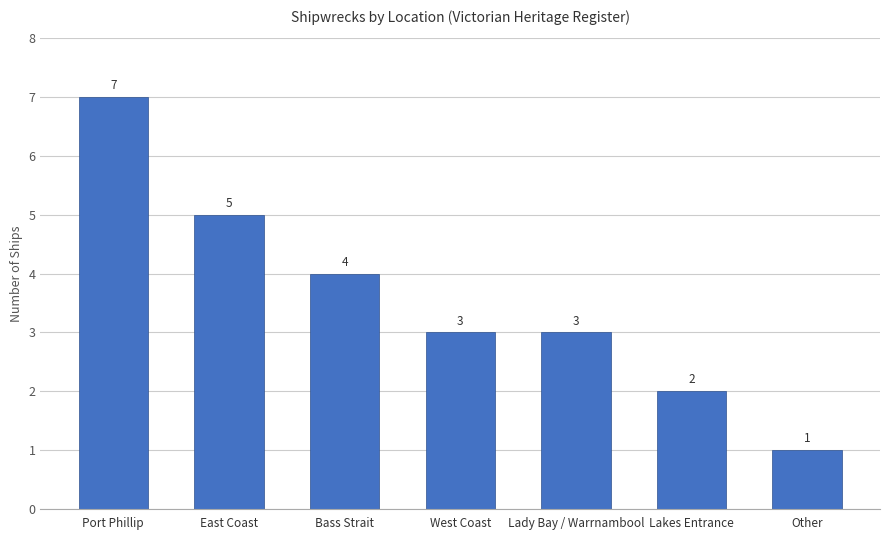

What is the difference between the values at Other and Lakes Entrance?

1